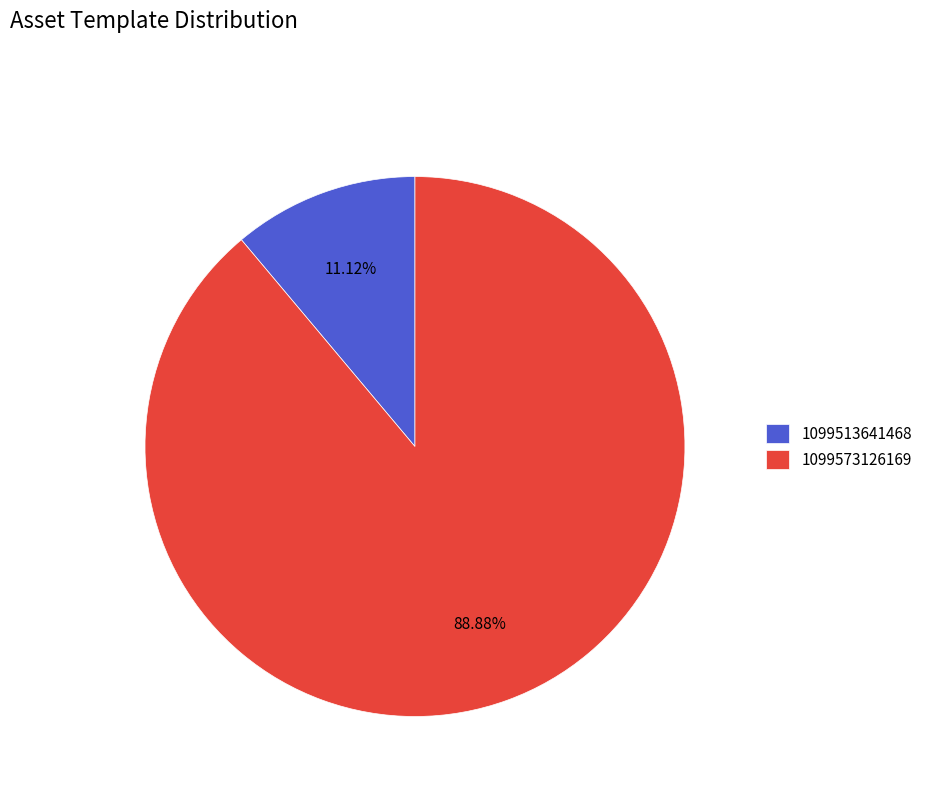

Is it true that 1099573126169 is 89% of the pie?

True